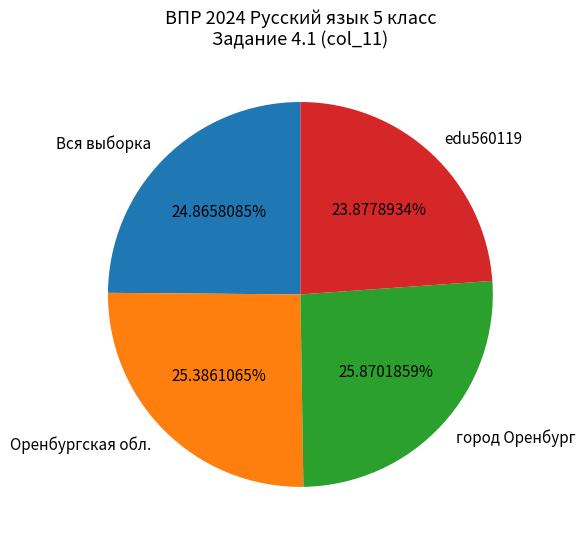

Between edu560119 and Вся выборка, which is larger?

Вся выборка